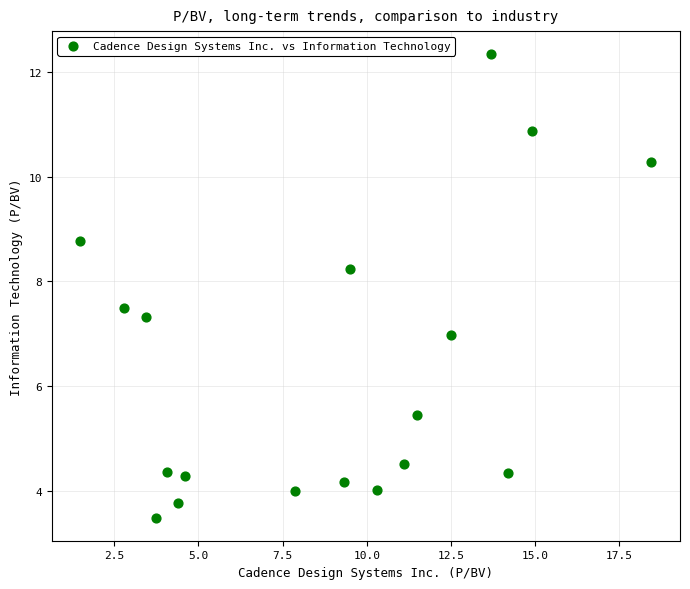

What is the range of Y values (max minus min)?

8.8